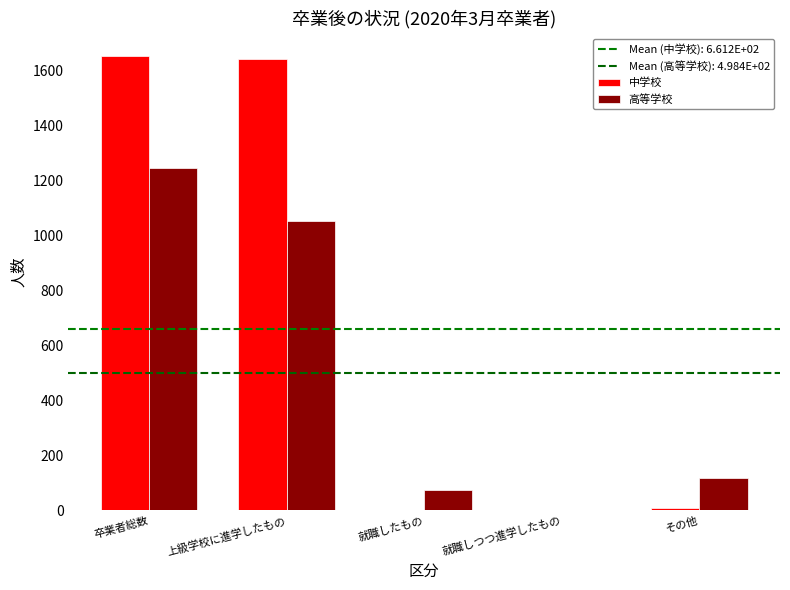

At how many categories does at least one series exceed 496?

2